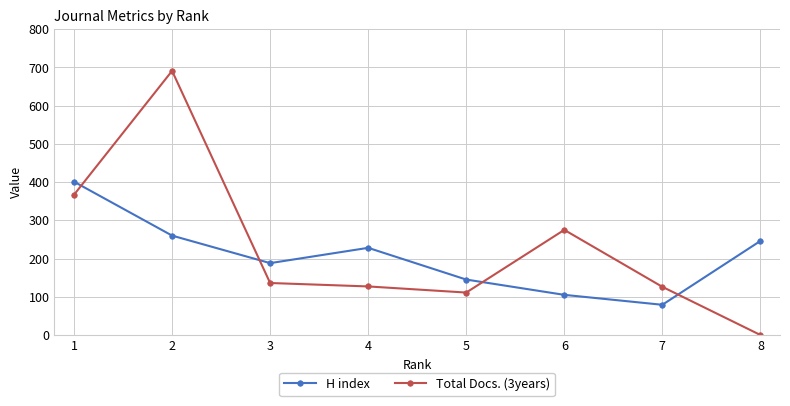

At how many categories does at least one series exceed 462?

1